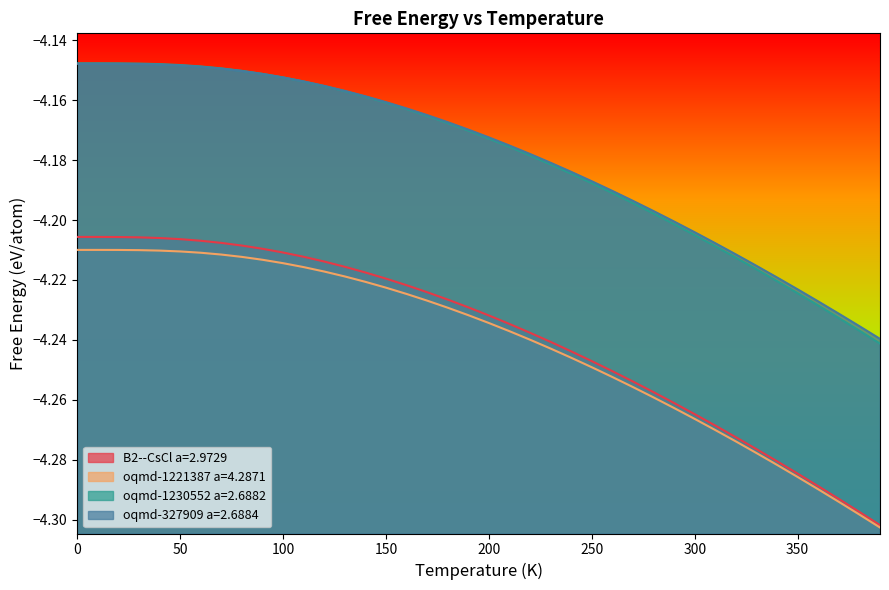

Reading left to right, what are all the values shown in this chart?

B2--CsCl a=2.9729: -4.2	-4.2	-4.2	-4.2	-4.2	-4.2	-4.2	-4.2	-4.2	-4.2	-4.2	-4.2	-4.2	-4.2	-4.2	-4.2	-4.2	-4.2	-4.2	-4.2	-4.2	-4.2	-4.2	-4.2	-4.2	-4.2	-4.3	-4.3	-4.3	-4.3	-4.3	-4.3	-4.3	-4.3	-4.3	-4.3	-4.3	-4.3	-4.3	-4.3
oqmd-1221387 a=4.2871: -4.2	-4.2	-4.2	-4.2	-4.2	-4.2	-4.2	-4.2	-4.2	-4.2	-4.2	-4.2	-4.2	-4.2	-4.2	-4.2	-4.2	-4.2	-4.2	-4.2	-4.2	-4.2	-4.2	-4.2	-4.2	-4.2	-4.3	-4.3	-4.3	-4.3	-4.3	-4.3	-4.3	-4.3	-4.3	-4.3	-4.3	-4.3	-4.3	-4.3
oqmd-1230552 a=2.6882: -4.1	-4.1	-4.1	-4.1	-4.1	-4.1	-4.1	-4.1	-4.2	-4.2	-4.2	-4.2	-4.2	-4.2	-4.2	-4.2	-4.2	-4.2	-4.2	-4.2	-4.2	-4.2	-4.2	-4.2	-4.2	-4.2	-4.2	-4.2	-4.2	-4.2	-4.2	-4.2	-4.2	-4.2	-4.2	-4.2	-4.2	-4.2	-4.2	-4.2
oqmd-327909 a=2.6884: -4.1	-4.1	-4.1	-4.1	-4.1	-4.1	-4.1	-4.1	-4.2	-4.2	-4.2	-4.2	-4.2	-4.2	-4.2	-4.2	-4.2	-4.2	-4.2	-4.2	-4.2	-4.2	-4.2	-4.2	-4.2	-4.2	-4.2	-4.2	-4.2	-4.2	-4.2	-4.2	-4.2	-4.2	-4.2	-4.2	-4.2	-4.2	-4.2	-4.2